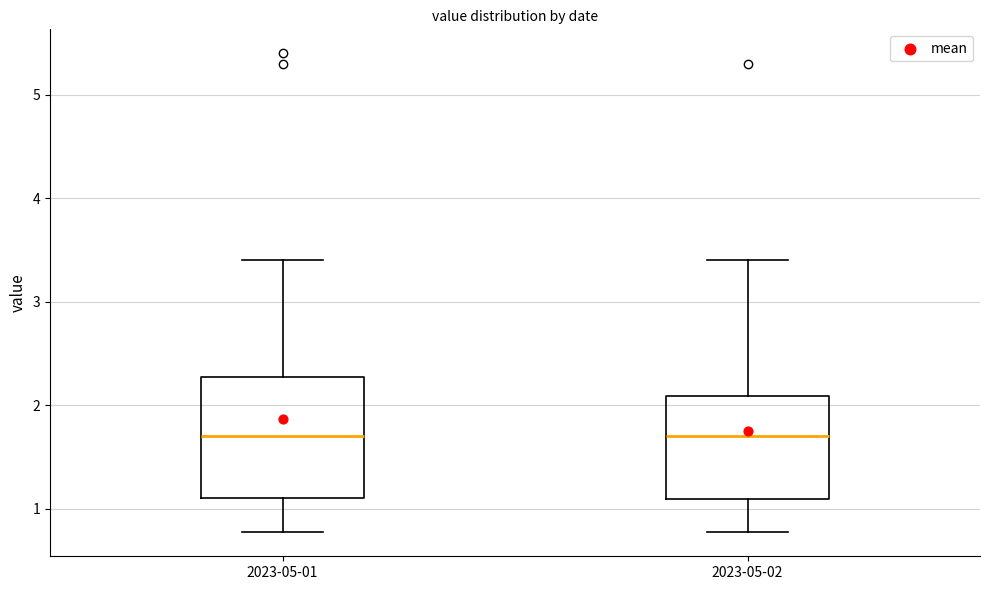

Which box is the tallest, from its lower edge to its upper edge?

2023-05-01